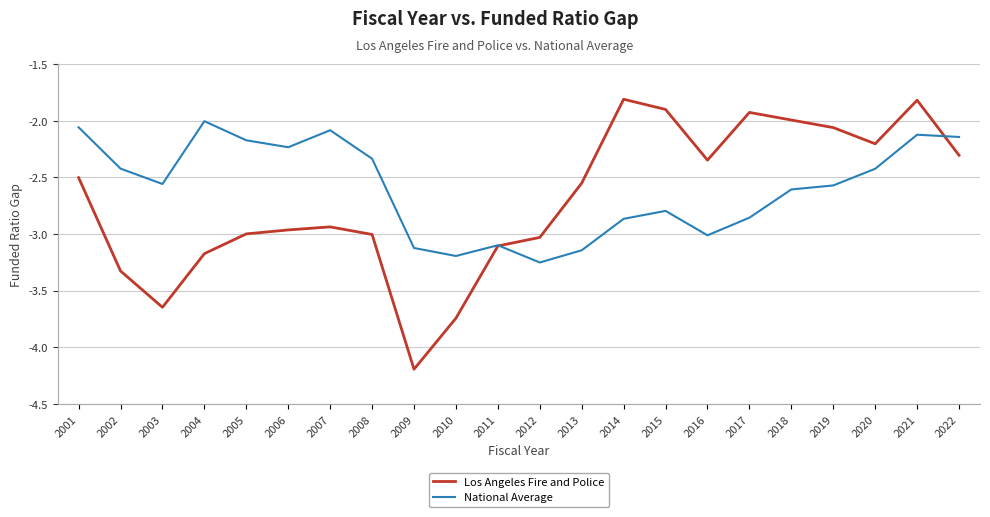

Which series has the widest spread of values?

Los Angeles Fire and Police